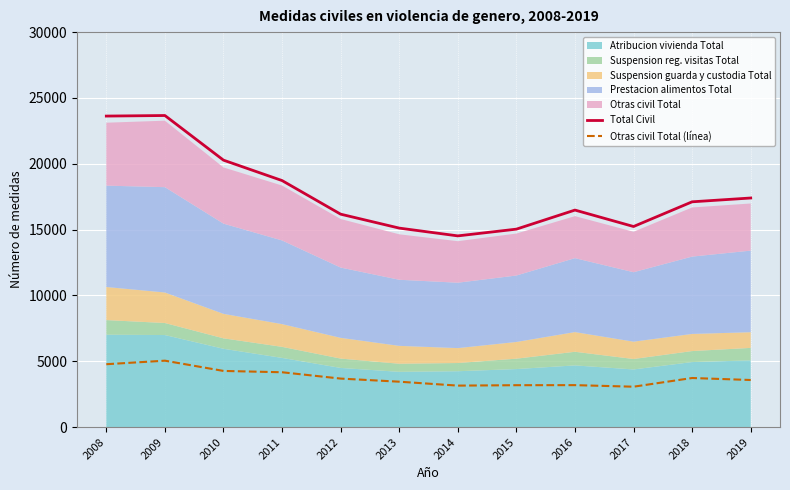

Where is Total Civil nearest to the value 19095?

2011